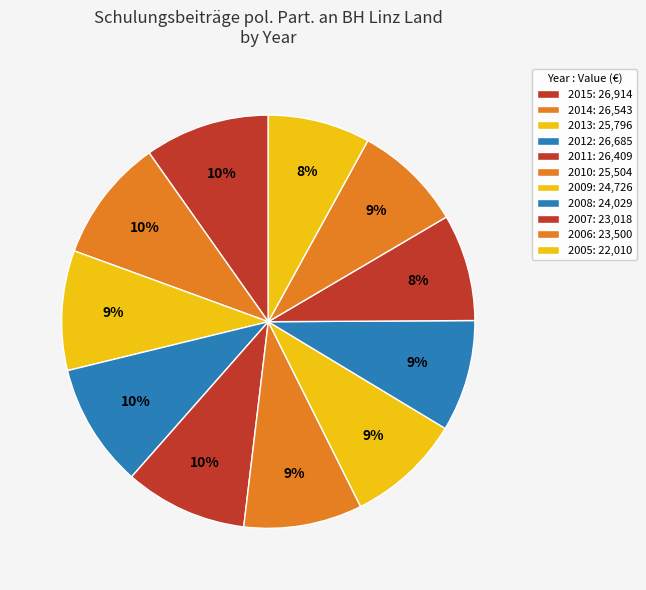

Is it true that 2011 is 1% of the pie?

False